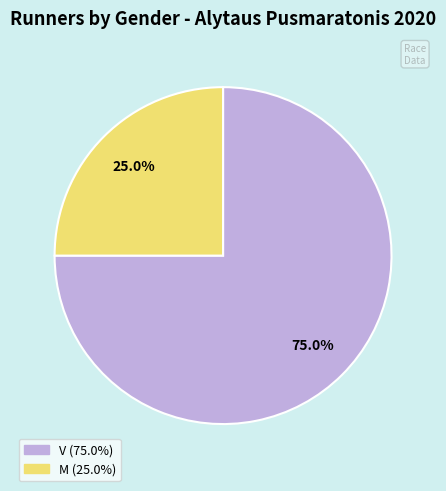

What is the ratio of the value at M to the value at V?

0.3